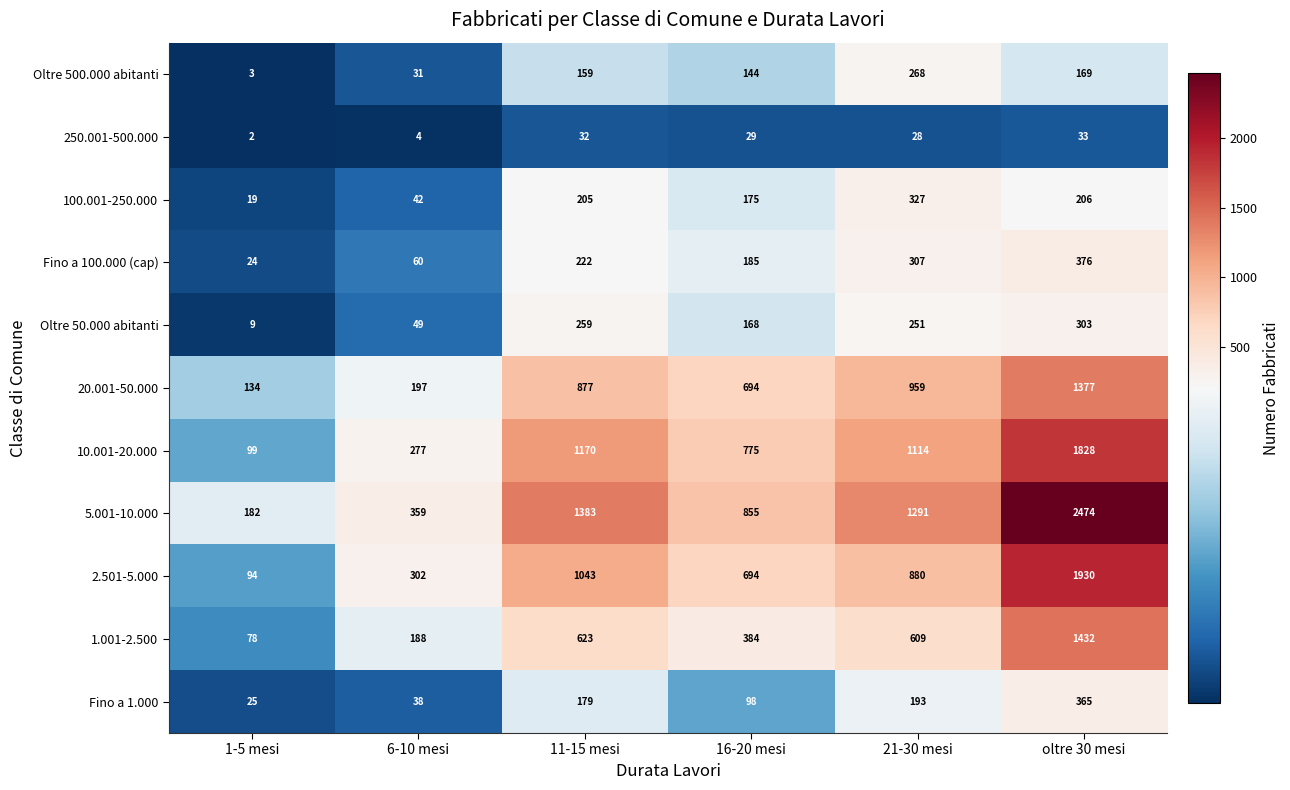

How many categories are shown in the chart?

6